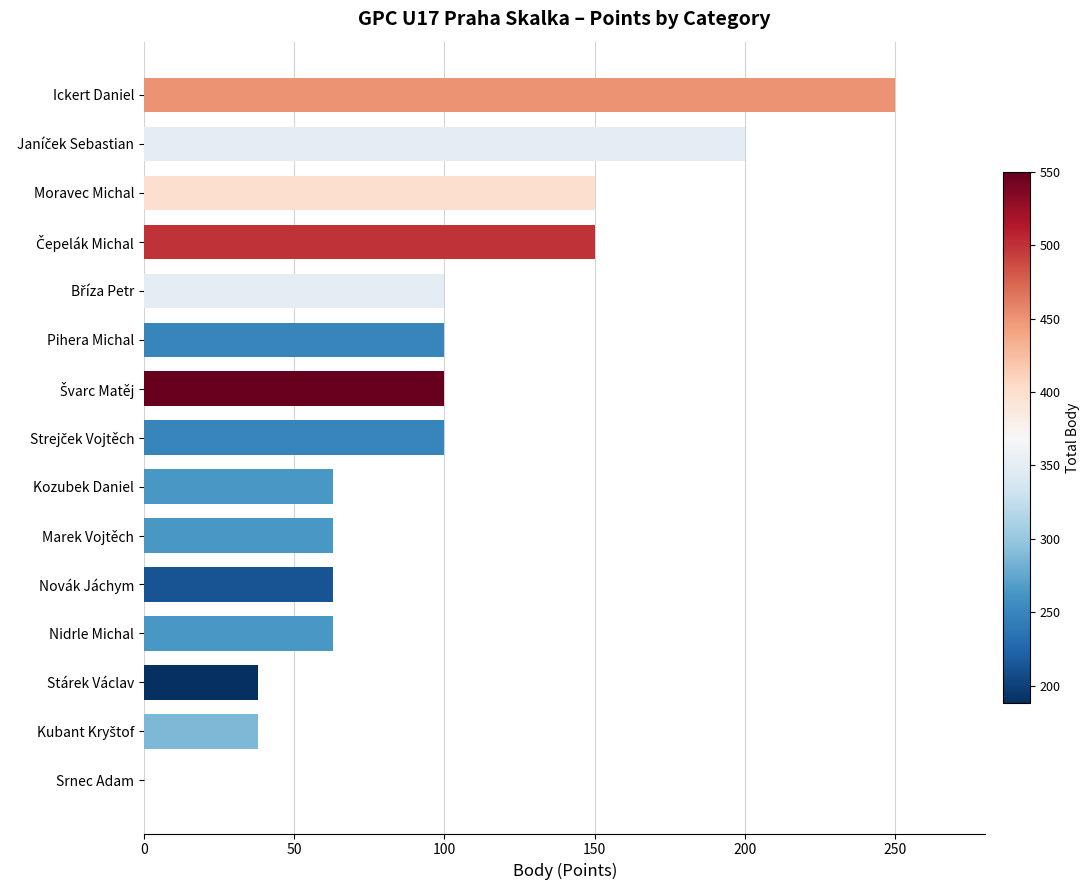

Are the bars grouped side by side (vs. stacked)?

No